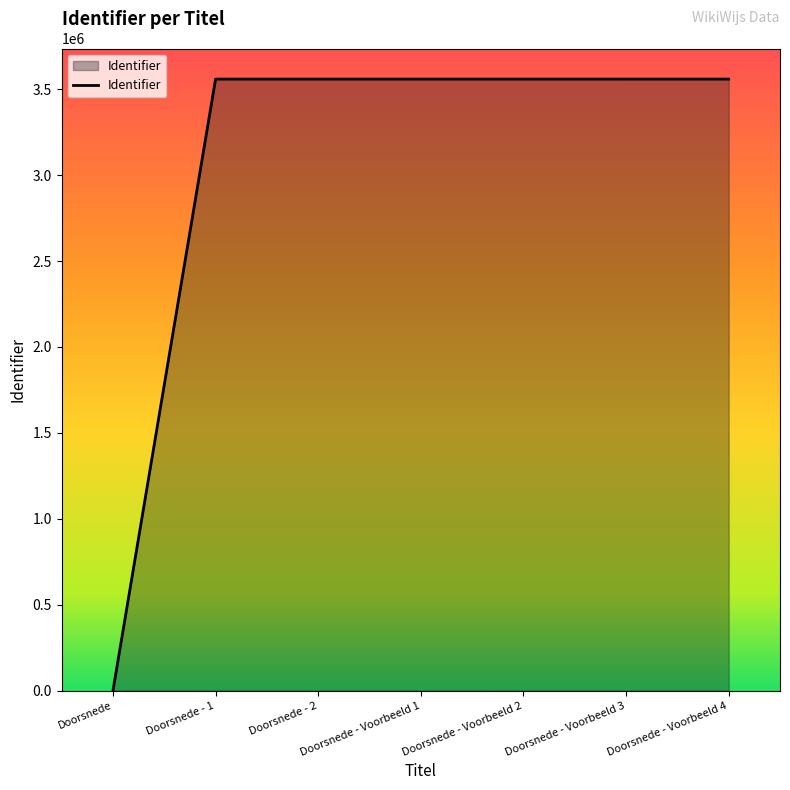

What is the maximum value shown in the chart?

3559193